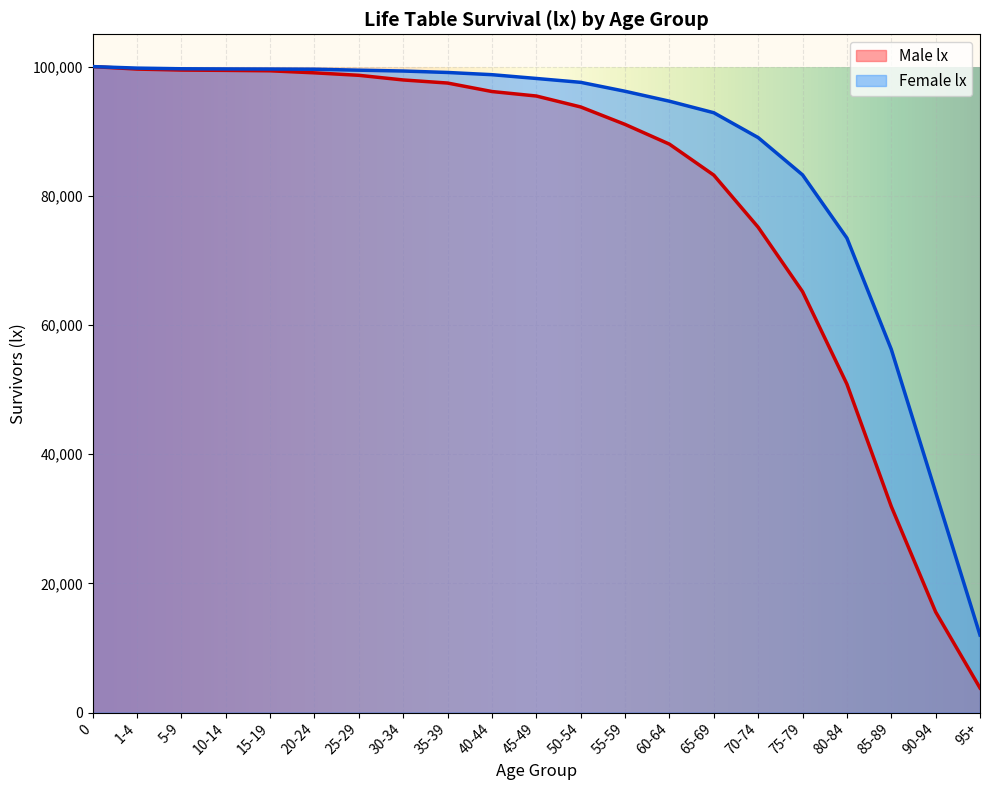

True or false: Female lx and Male lx cross at least once.

False